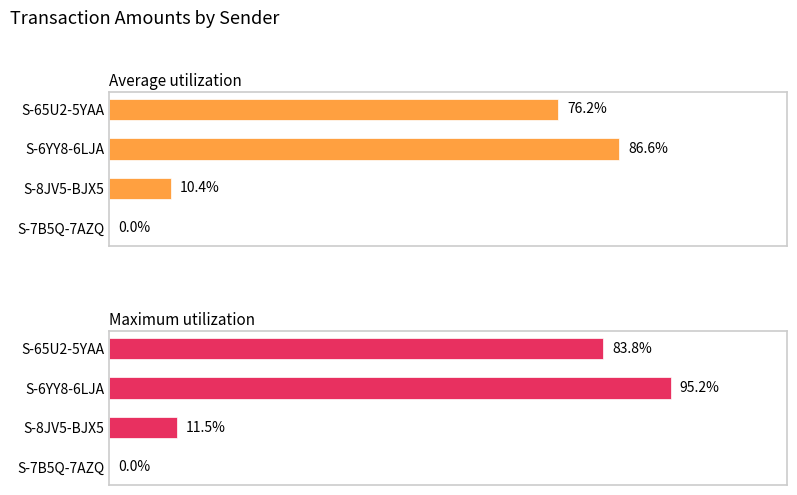

What is the maximum value shown in the chart?

95.2